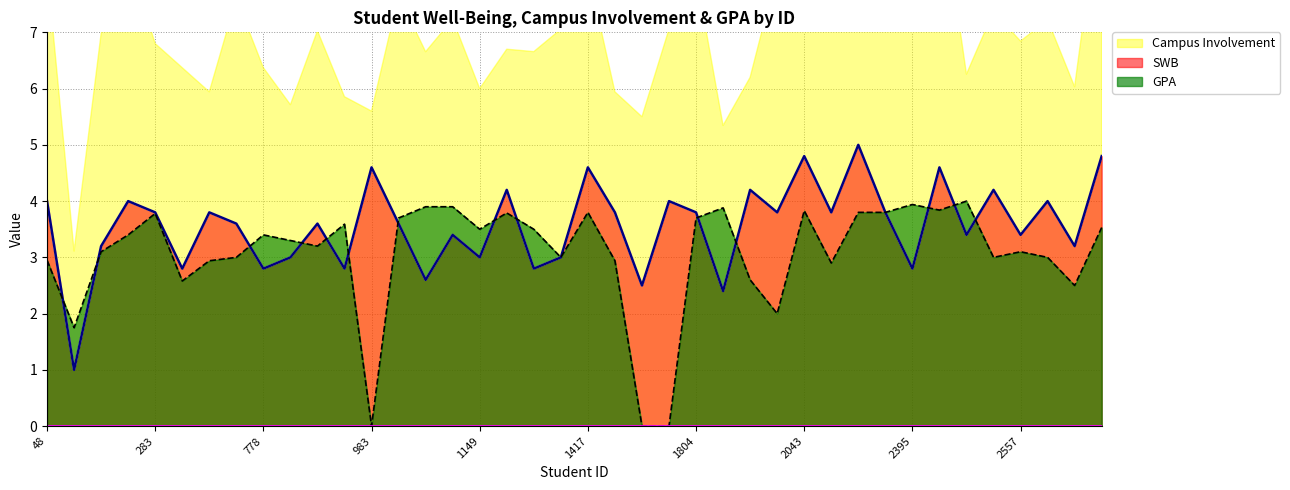

List the labels in order of GPA value, smallest first.

983, 1672, 1696, 98, 2035, 2685, 330, 1885, 2097, 428, 1534, 48, 755, 1340, 2556, 2672, 137, 2557, 815, 812, 226, 778, 1149, 1276, 2769, 920, 1000, 1804, 283, 1230, 1417, 2224, 2337, 2043, 2430, 1820, 1012, 1025, 2395, 2469